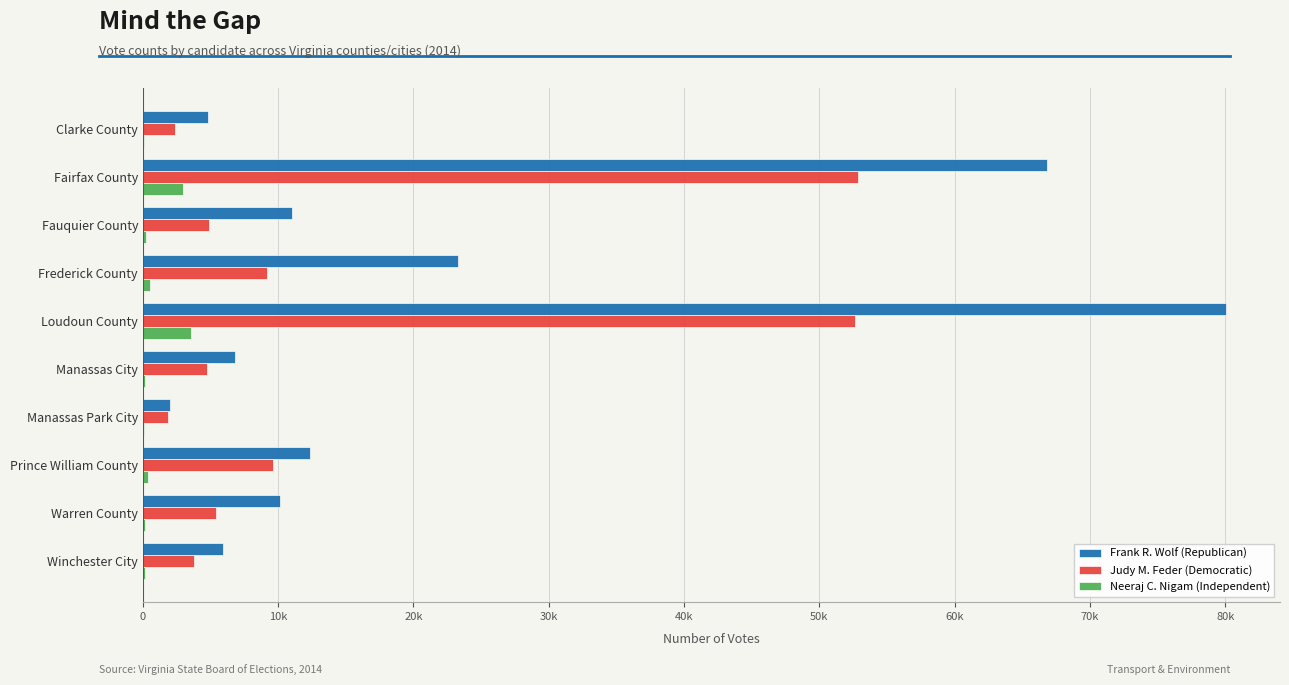

Reading left to right, transcribe all the data shown in this chart.

Frank R. Wolf (Republican): 4778	66825	11018	23307	80040	6796	1980	12322	10157	5917
Judy M. Feder (Democratic): 2404	52855	4874	9166	52659	4759	1890	9590	5402	3758
Neeraj C. Nigam (Independent): 115	2993	197	539	3542	190	101	409	181	190